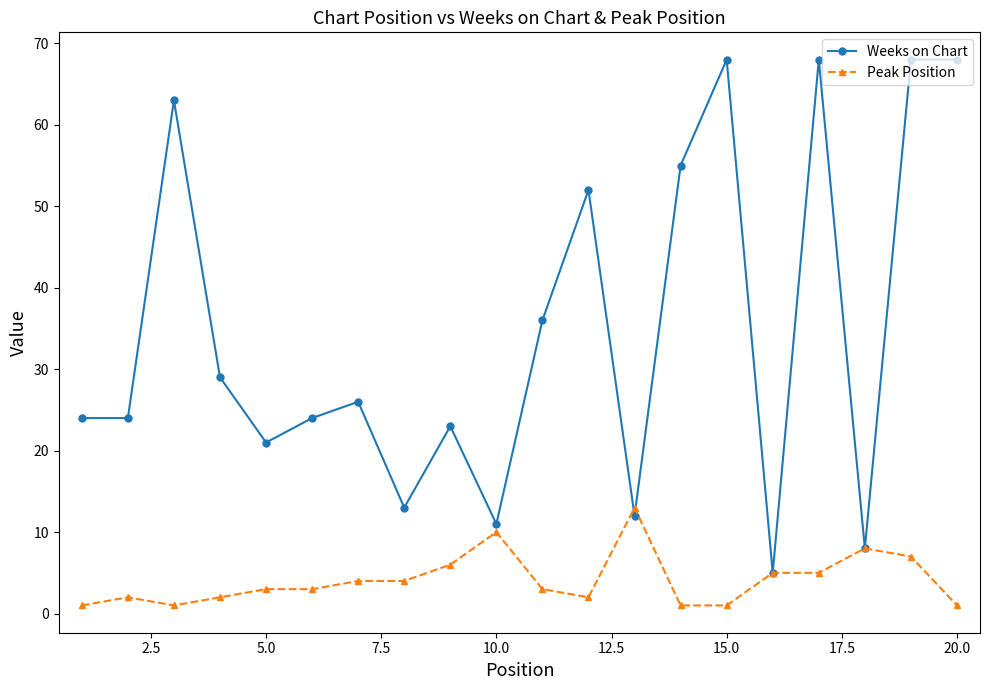

What are all the series names shown in the legend?

Weeks on Chart, Peak Position